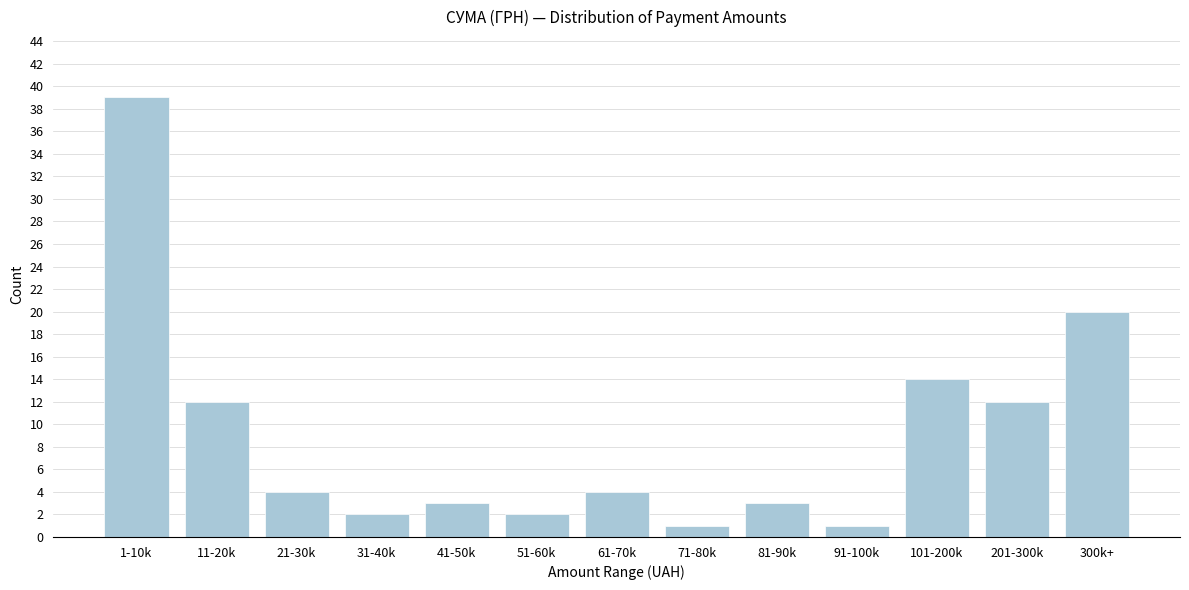

Reading left to right, what are all the values shown in this chart?

39	12	4	2	3	2	4	1	3	1	14	12	20